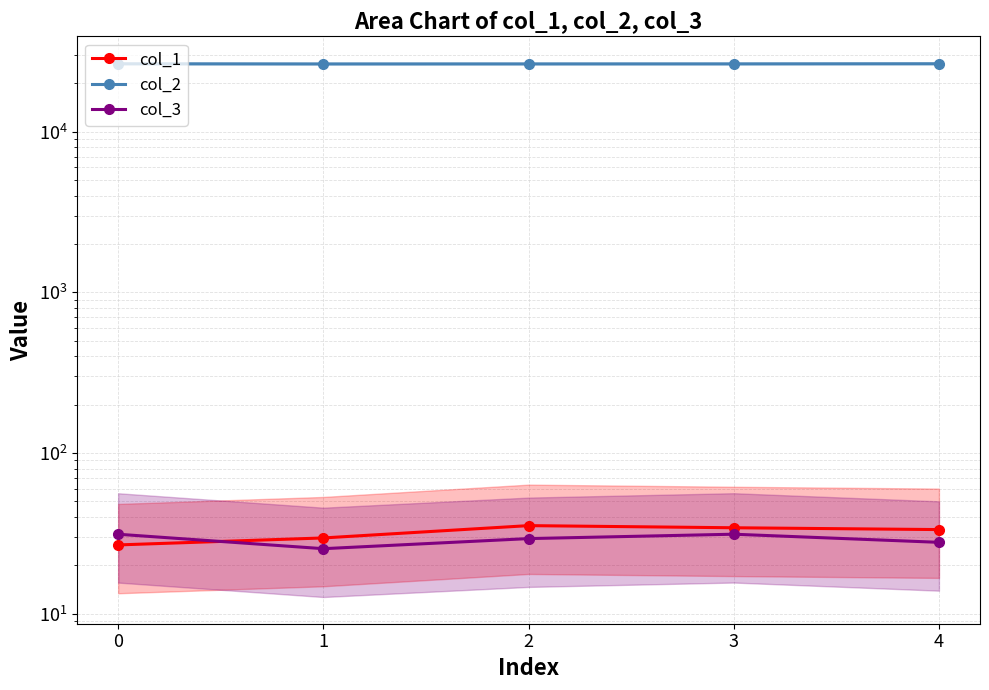

At 4, list the series in order from smallest to largest.

col_3, col_1, col_2